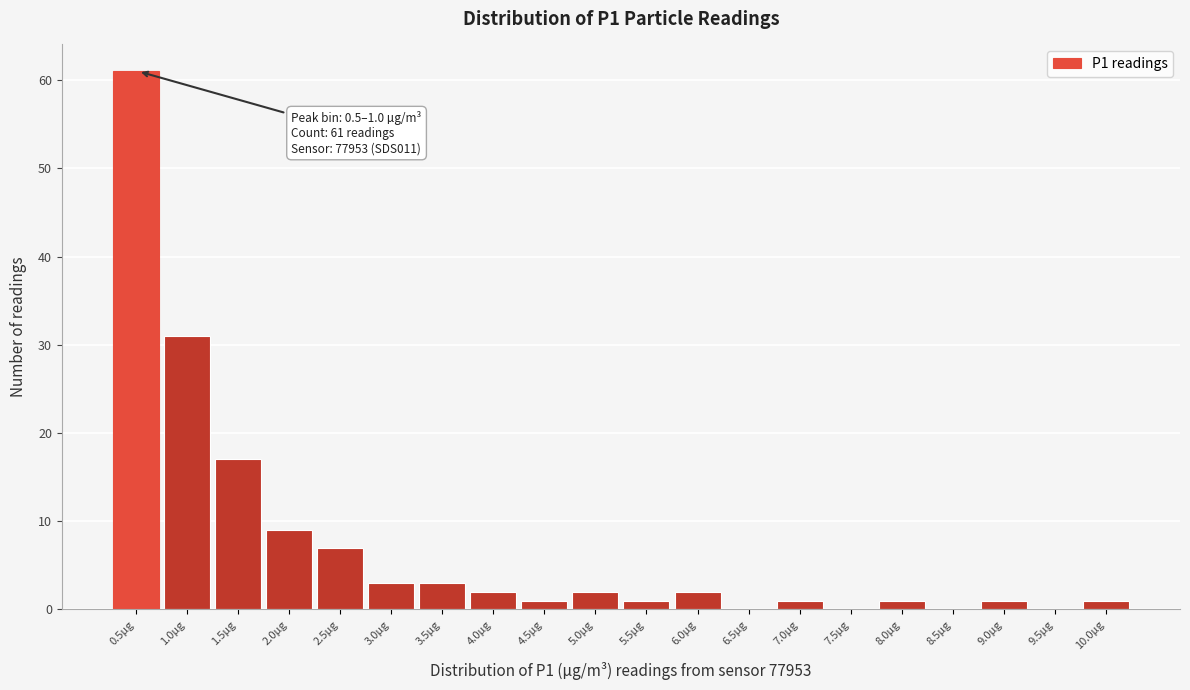

Reading right to left, list all the values displayed in this chart.

10.0µg=1	9.5µg=0	9.0µg=1	8.5µg=0	8.0µg=1	7.5µg=0	7.0µg=1	6.5µg=0	6.0µg=2	5.5µg=1	5.0µg=2	4.5µg=1	4.0µg=2	3.5µg=3	3.0µg=3	2.5µg=7	2.0µg=9	1.5µg=17	1.0µg=31	0.5µg=61